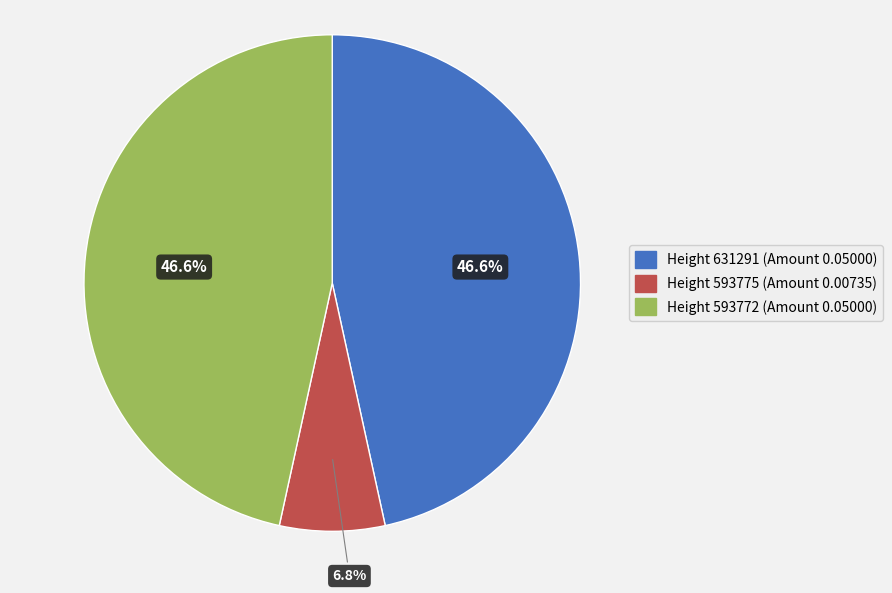

Is there a majority slice in this chart?

No